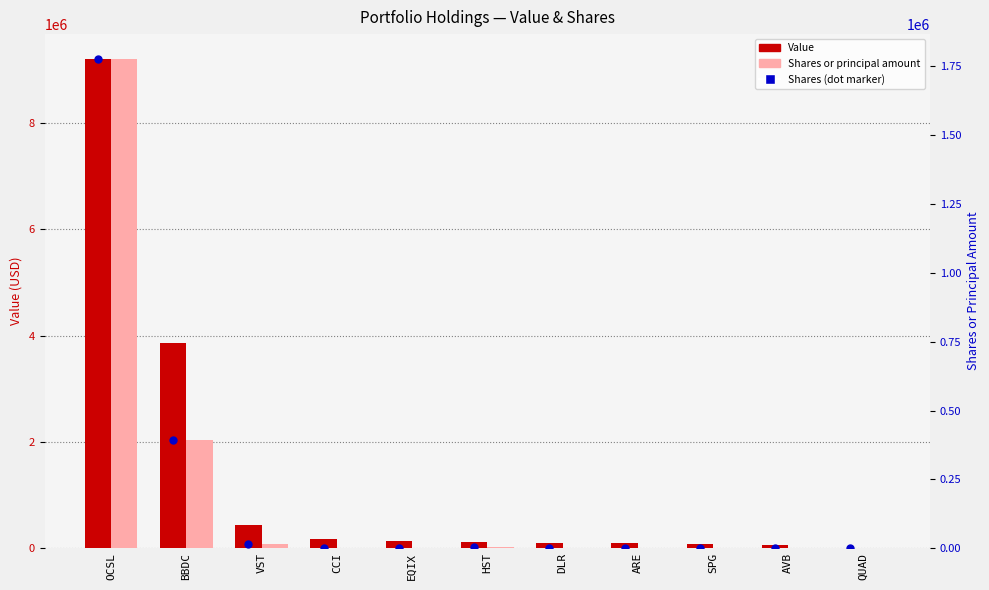

Which series reaches the maximum Y coordinate?

Value